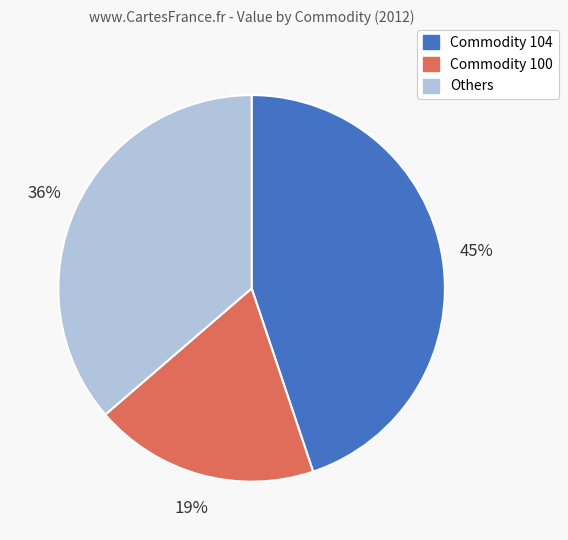

To the nearest percent, what is the average slice percentage?

33%